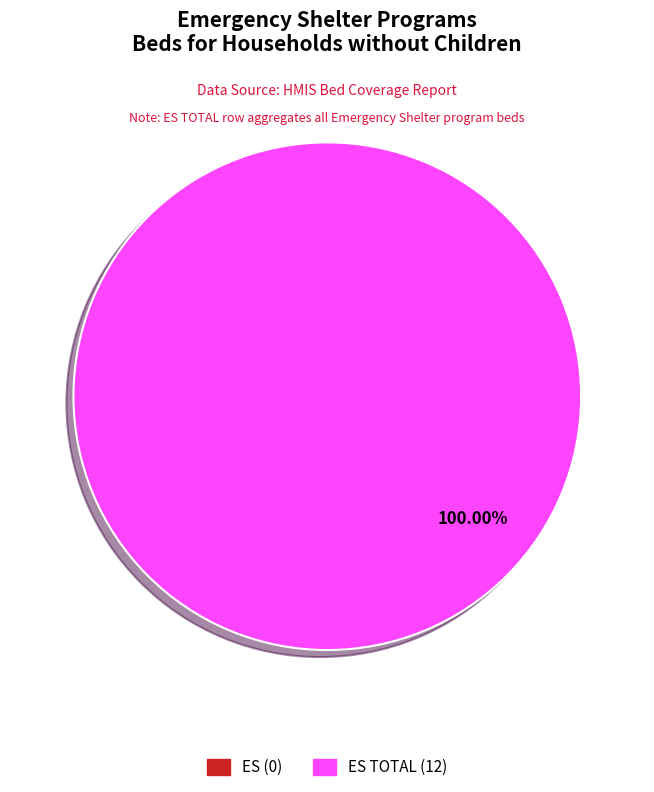

Rank the categories by value from highest to lowest.

ES TOTAL, ES